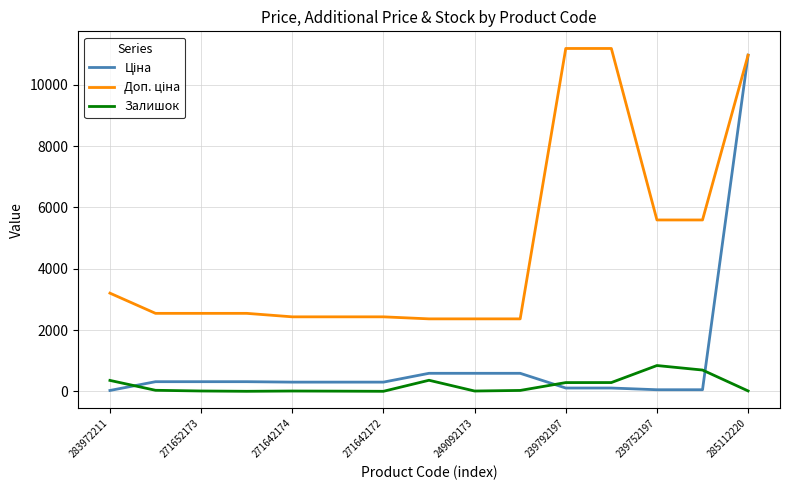

How many categories are shown in the chart?

15